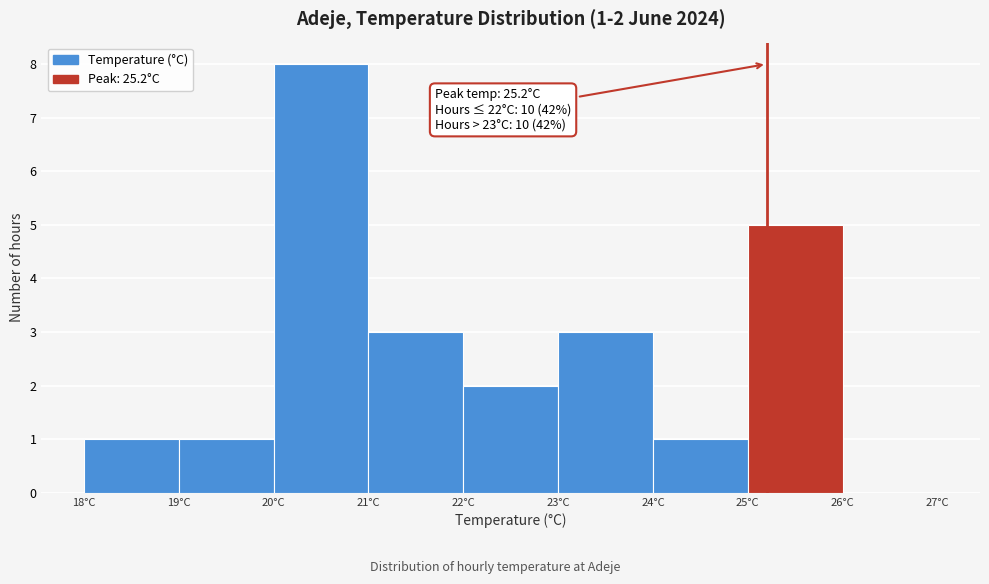

Which range on the x-axis has the tallest bar?

20 to 21